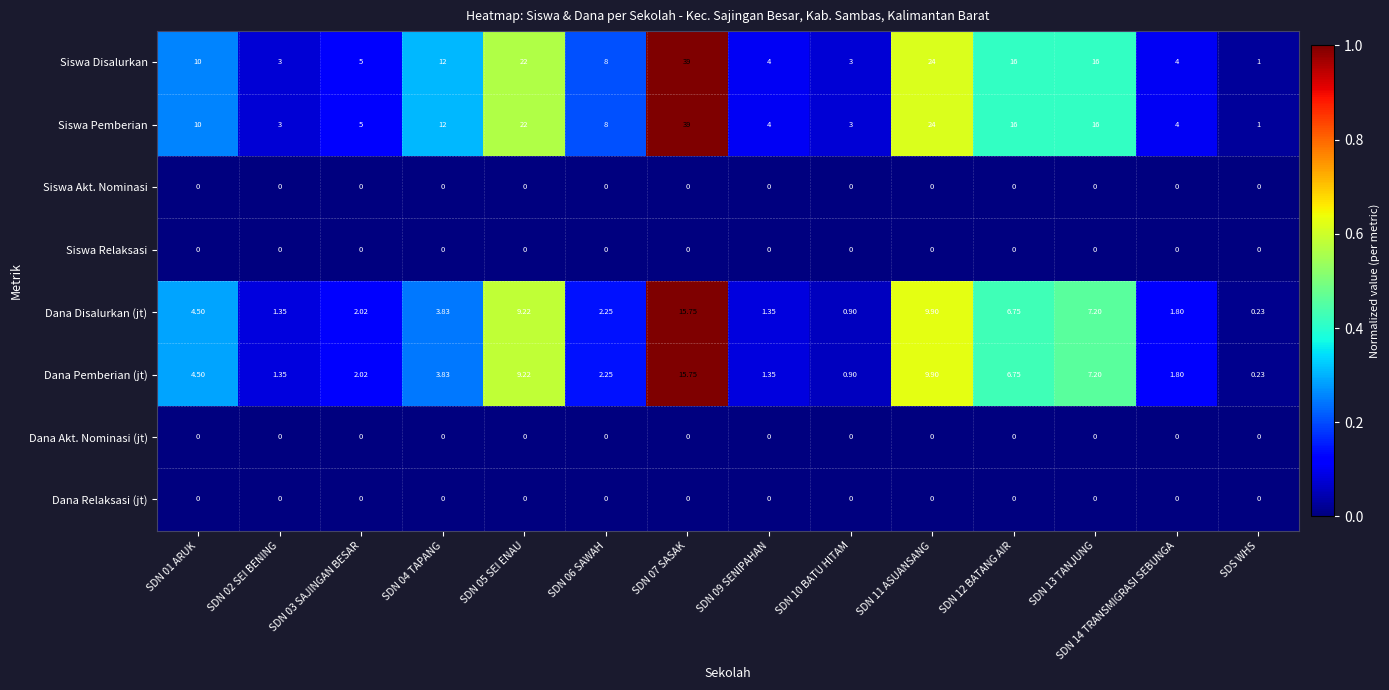

At how many categories does at least one series exceed 0?

14